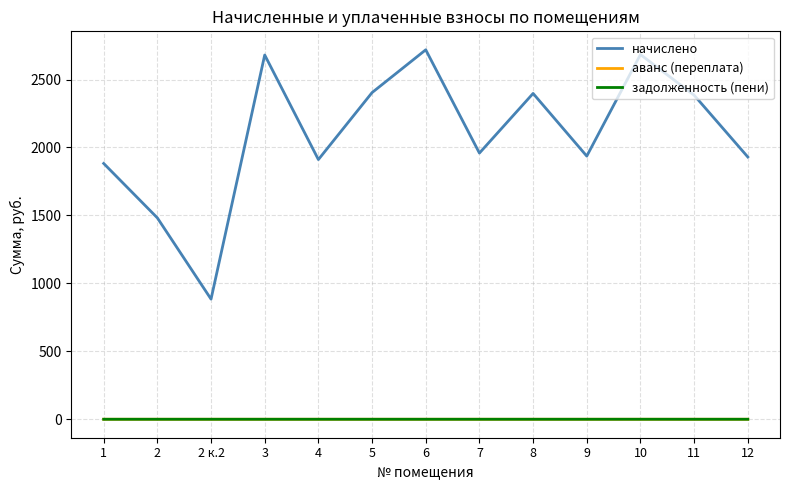

Which series has the largest range (max minus min)?

начислено